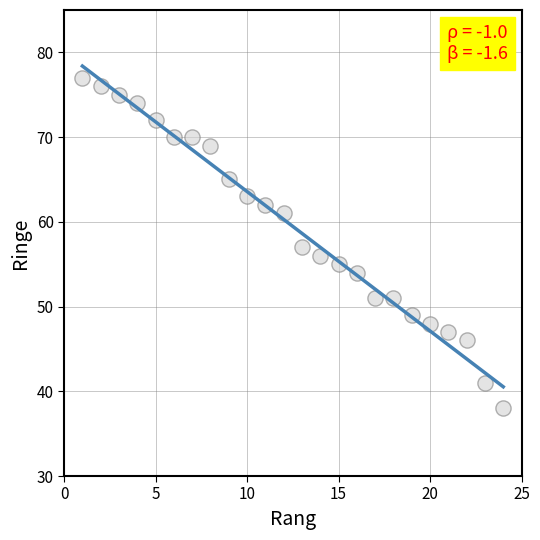

What is the range of Y values (max minus min)?

39